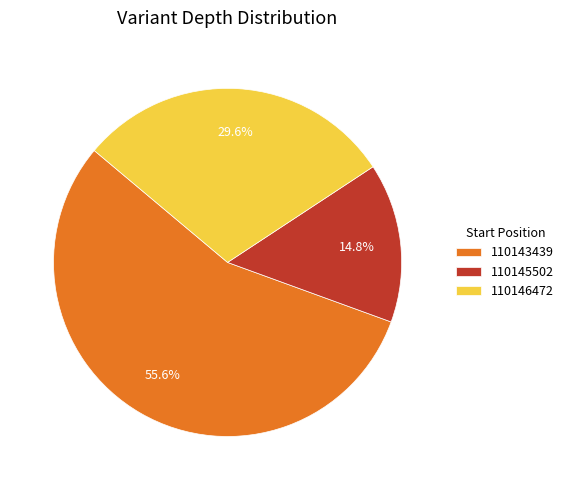

The 110145502 slice represents 15% of the pie. True or false?

True